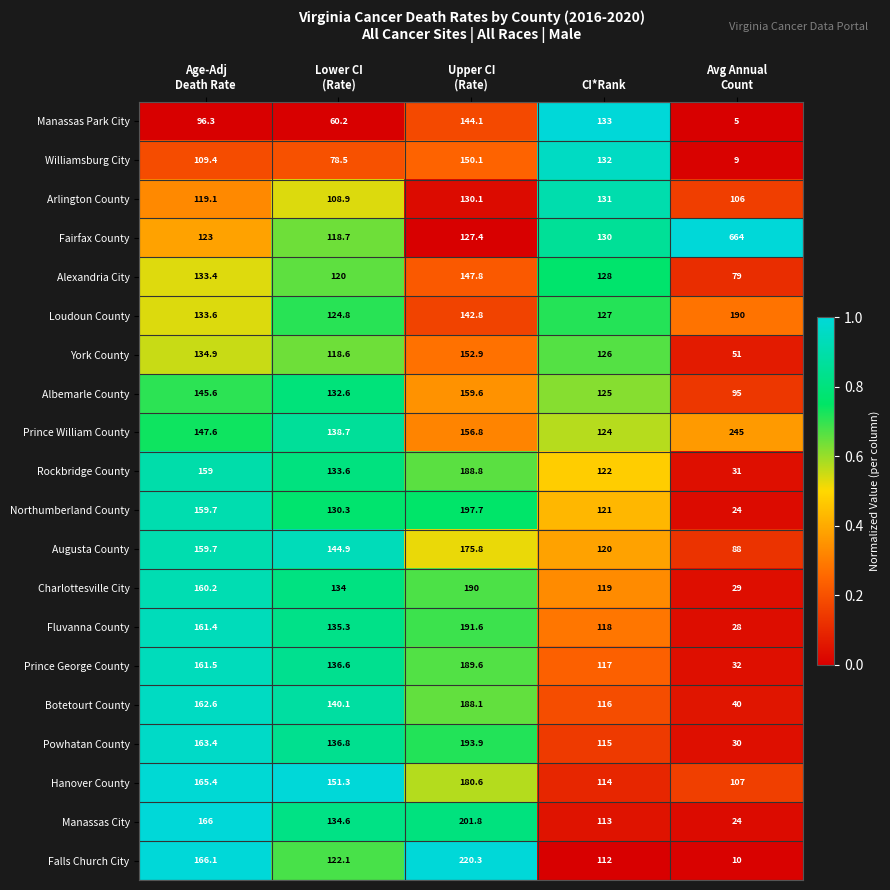

How many data points does each series have?

5